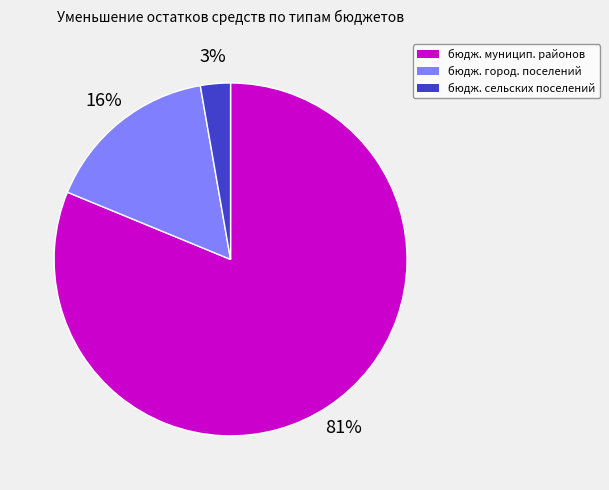

To the nearest percent, what is the difference between the largest and smallest slice percentages?

78%